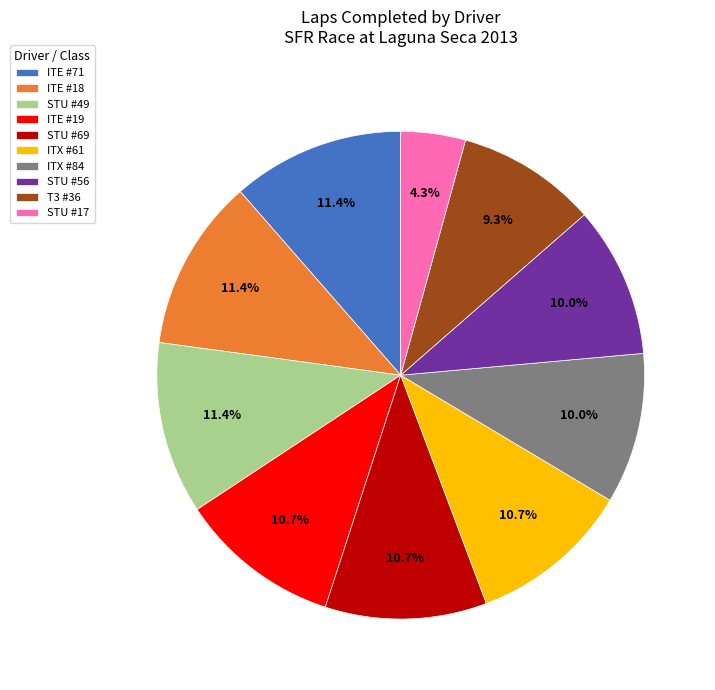

Which category has the smallest portion of the pie?

STU #17